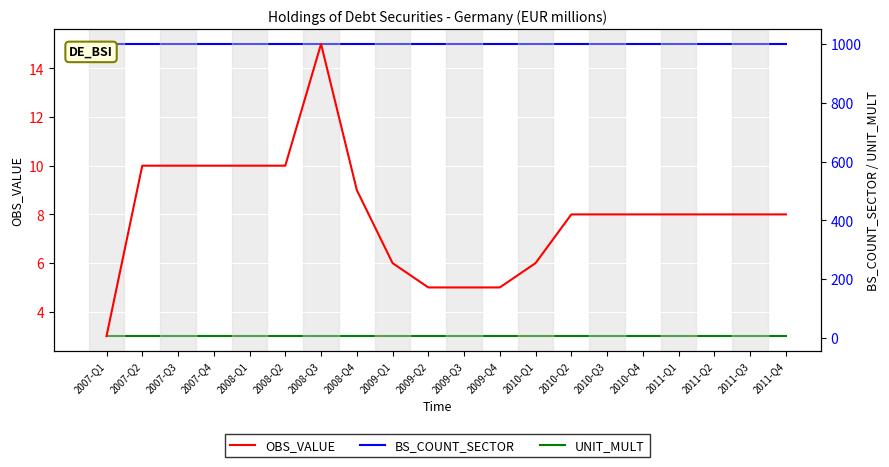

How many categories are shown in the chart?

20